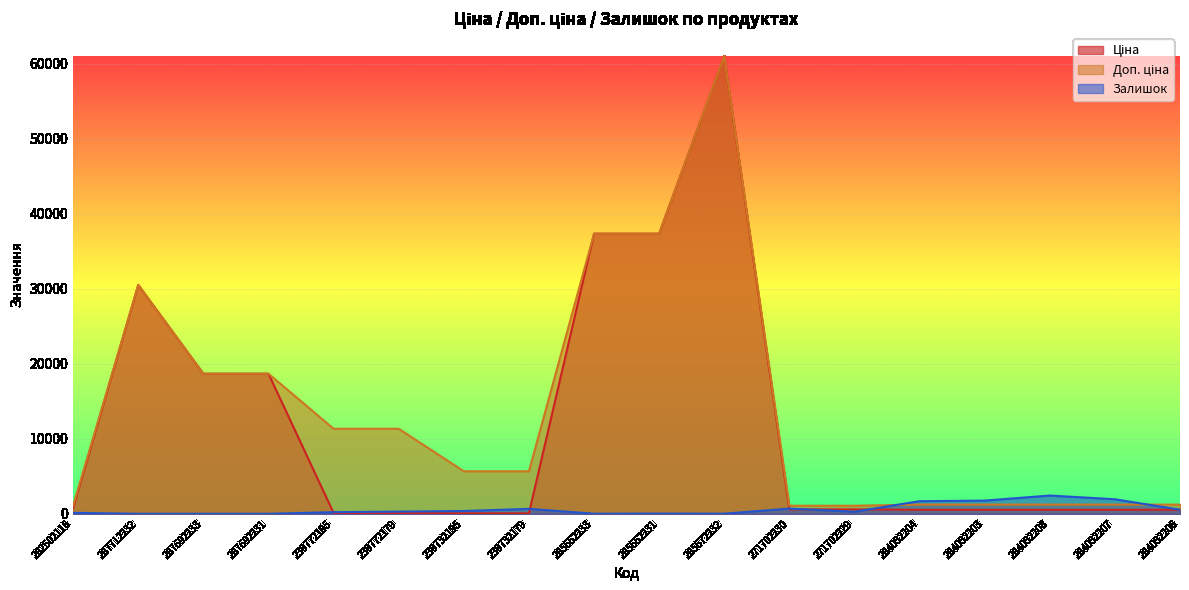

What is the maximum value shown in the chart?

61024.7